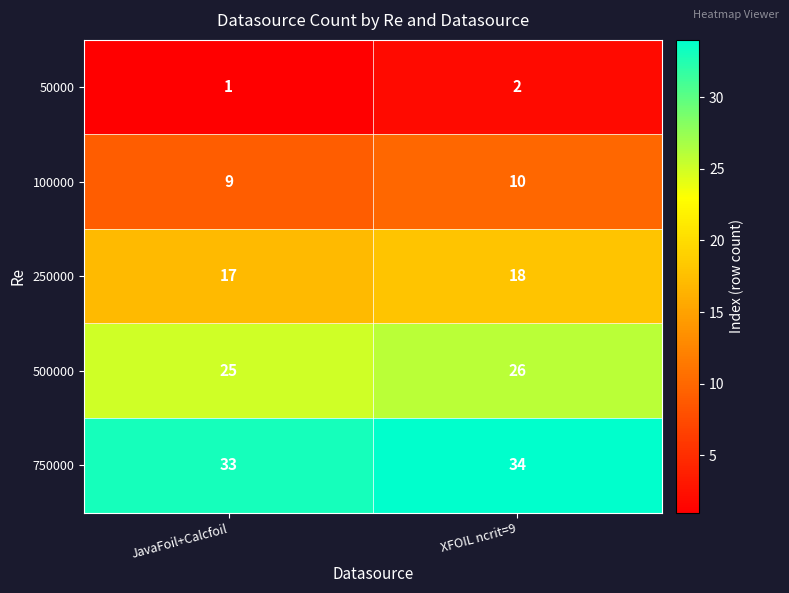

What is the difference between the highest and lowest values at JavaFoil+Calcfoil?

32